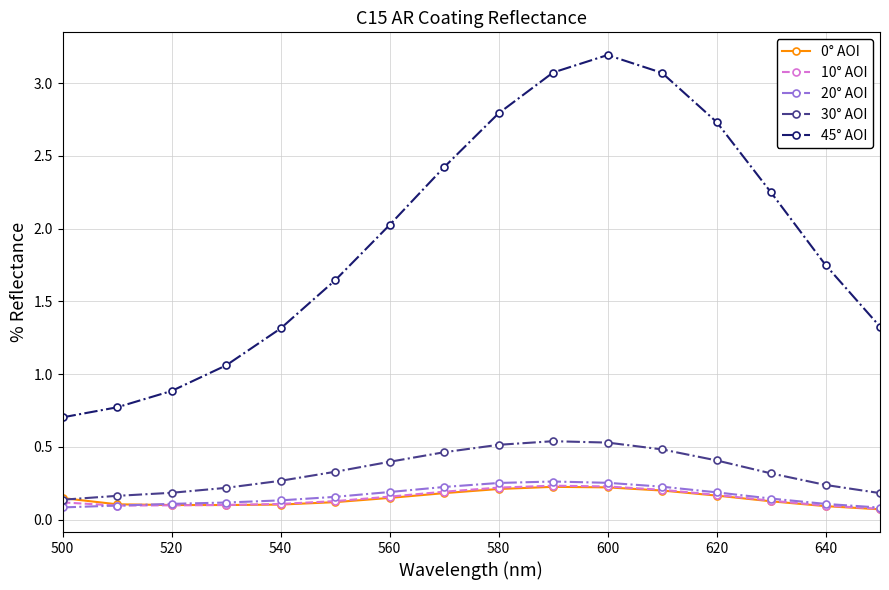

Which series has the largest total across all categories?

45° AOI